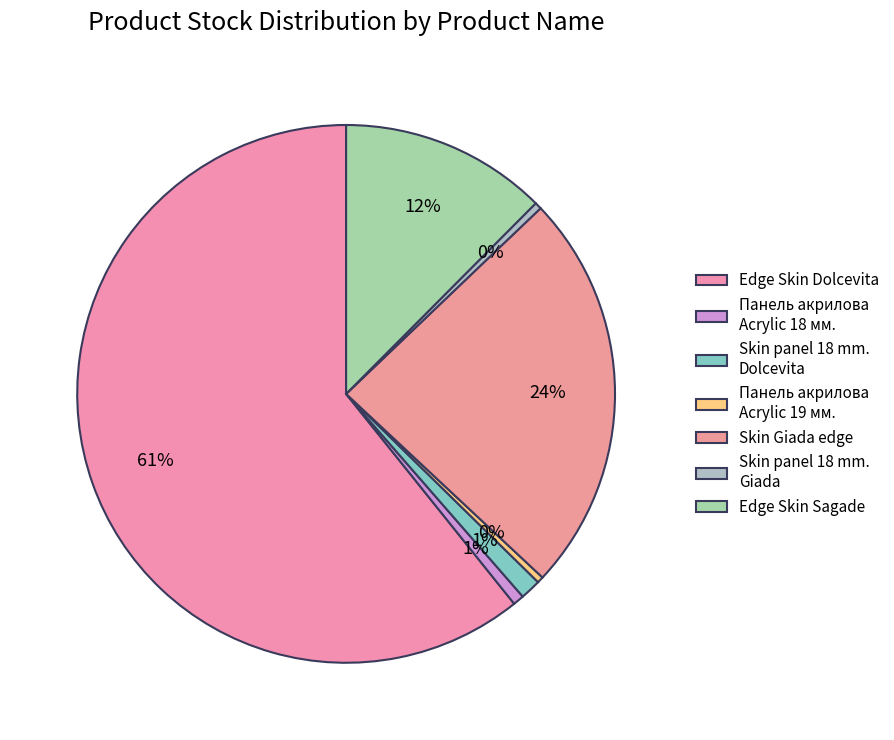

Which has a higher value, Edge Skin Sagade or Skin Giada edge?

Skin Giada edge